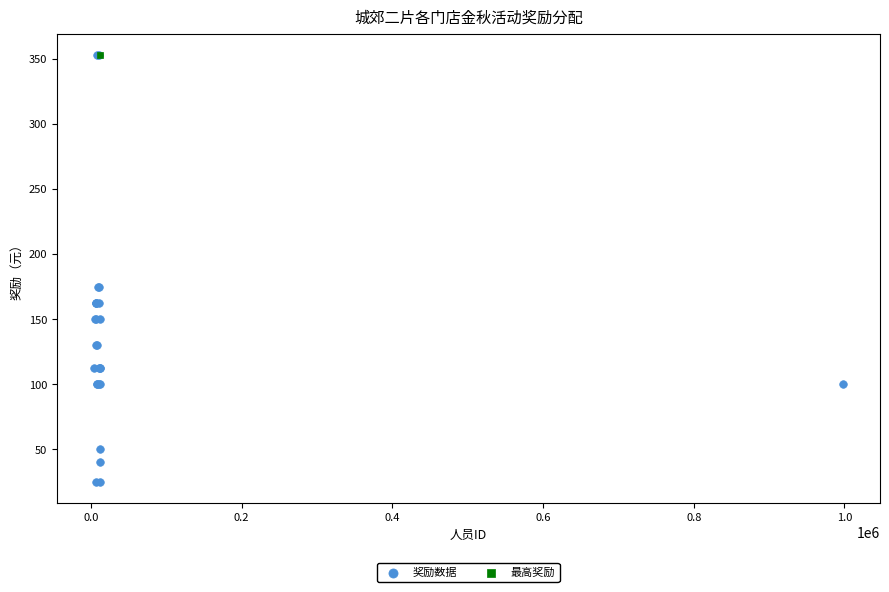

What are all the series names shown in the legend?

奖励数据, 最高奖励